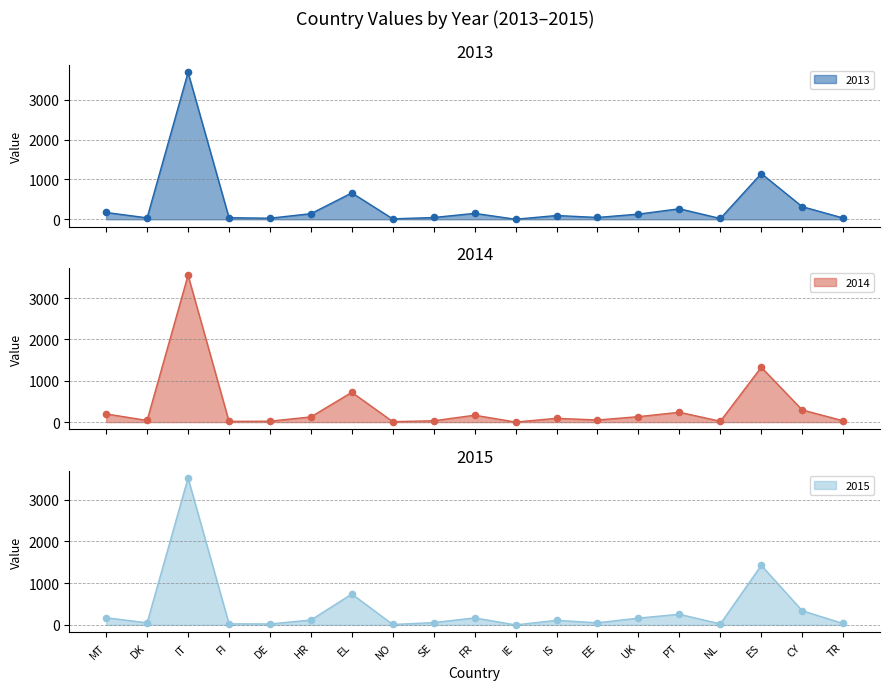

Is the value of 2013 at EL greater than the value of 2014 at IT?

No